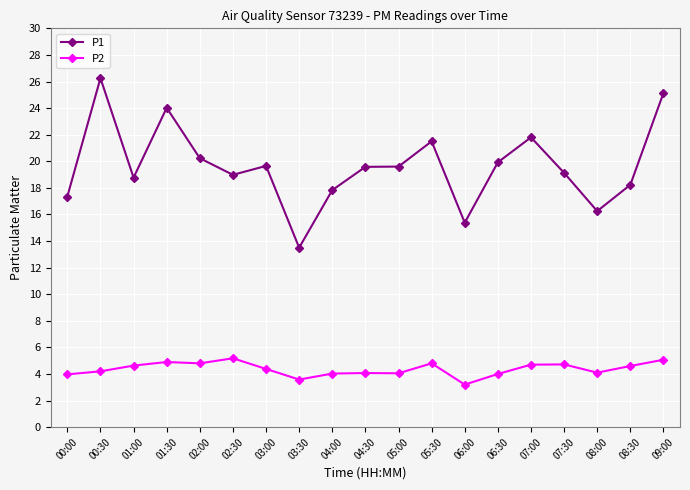

What is the total value across all series at 04:00?

21.9